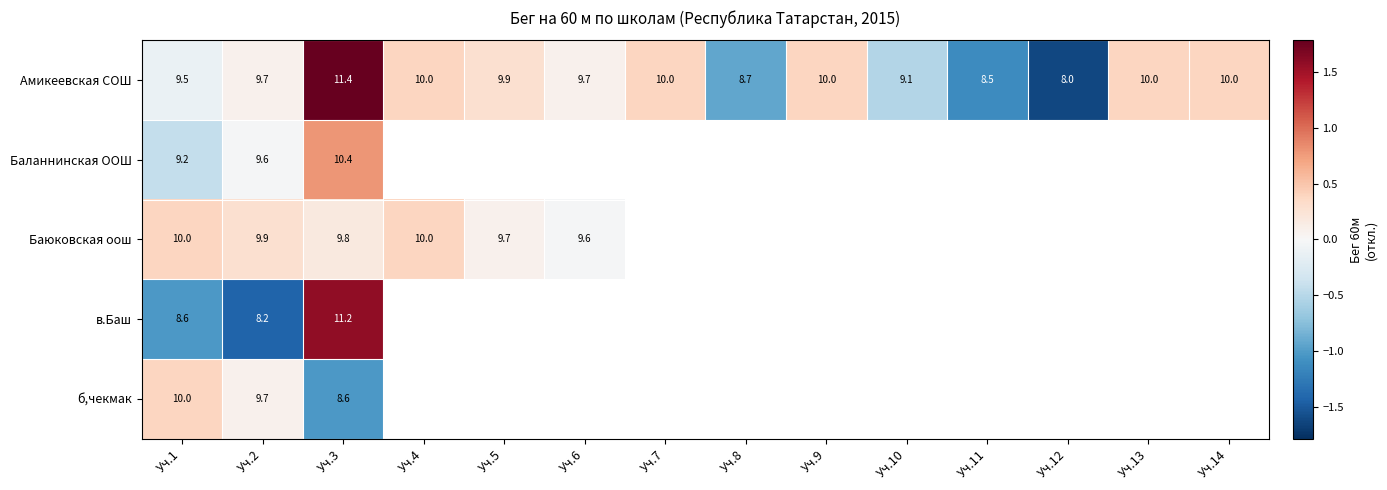

What is the greatest value displayed?

1.8